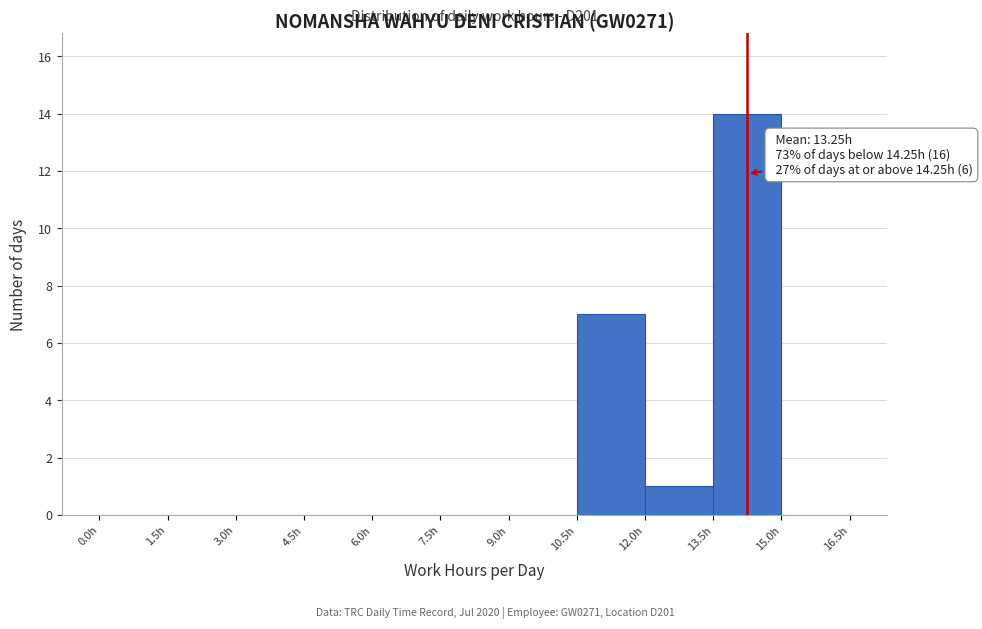

Over which range of the x-axis is the bar tallest?

13.5 to 15.0